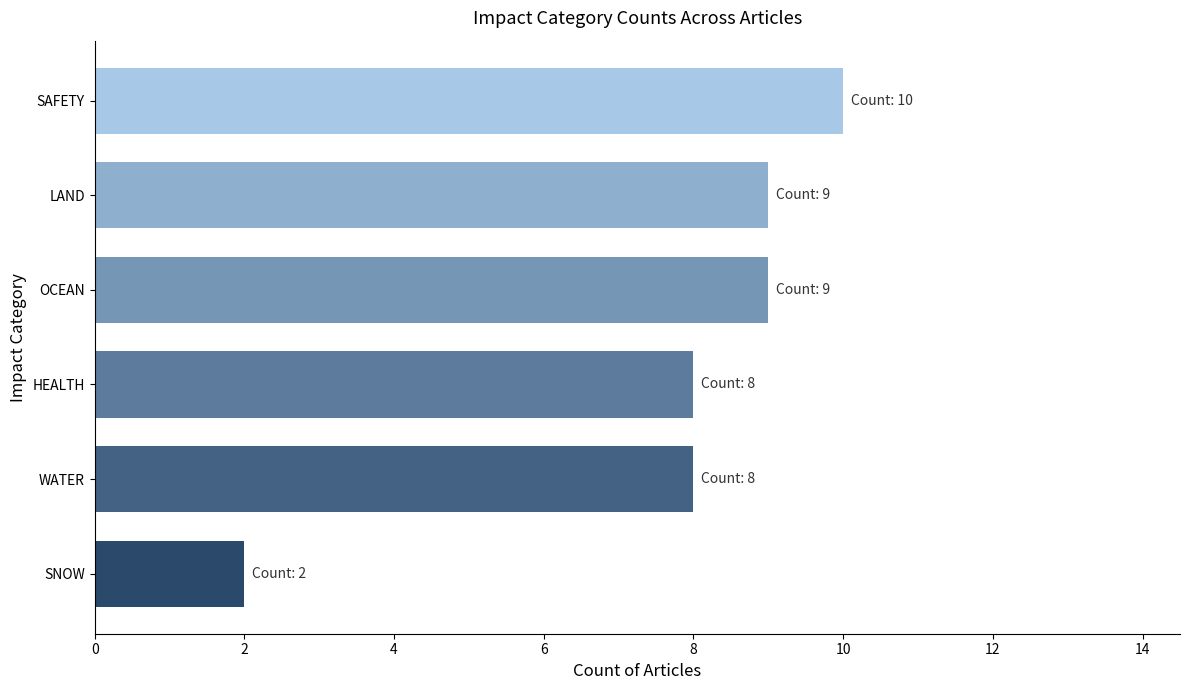

Reading bottom to top, list all the values displayed in this chart.

2	8	8	9	9	10